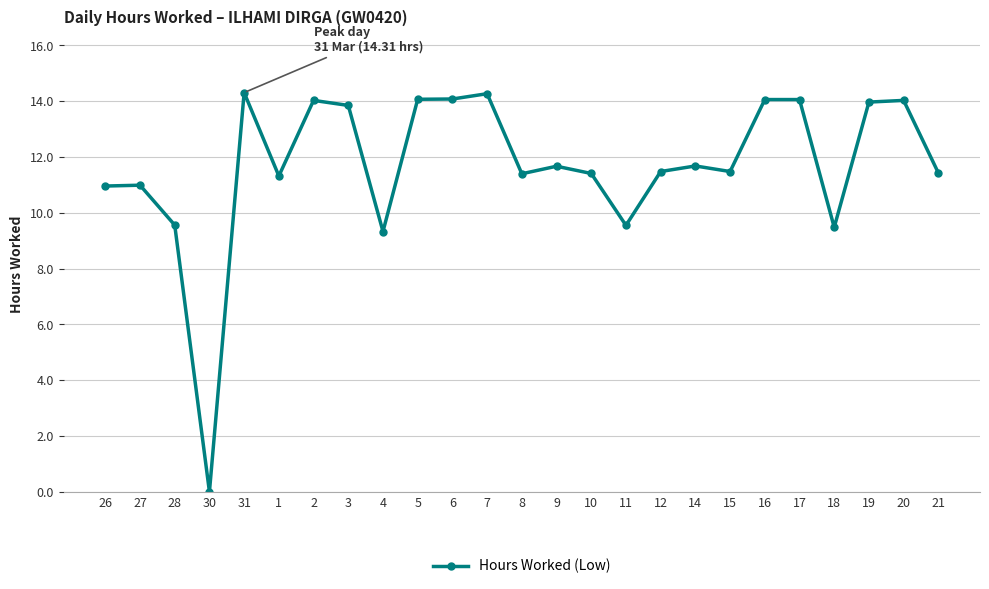

What position from the right is 26?

25